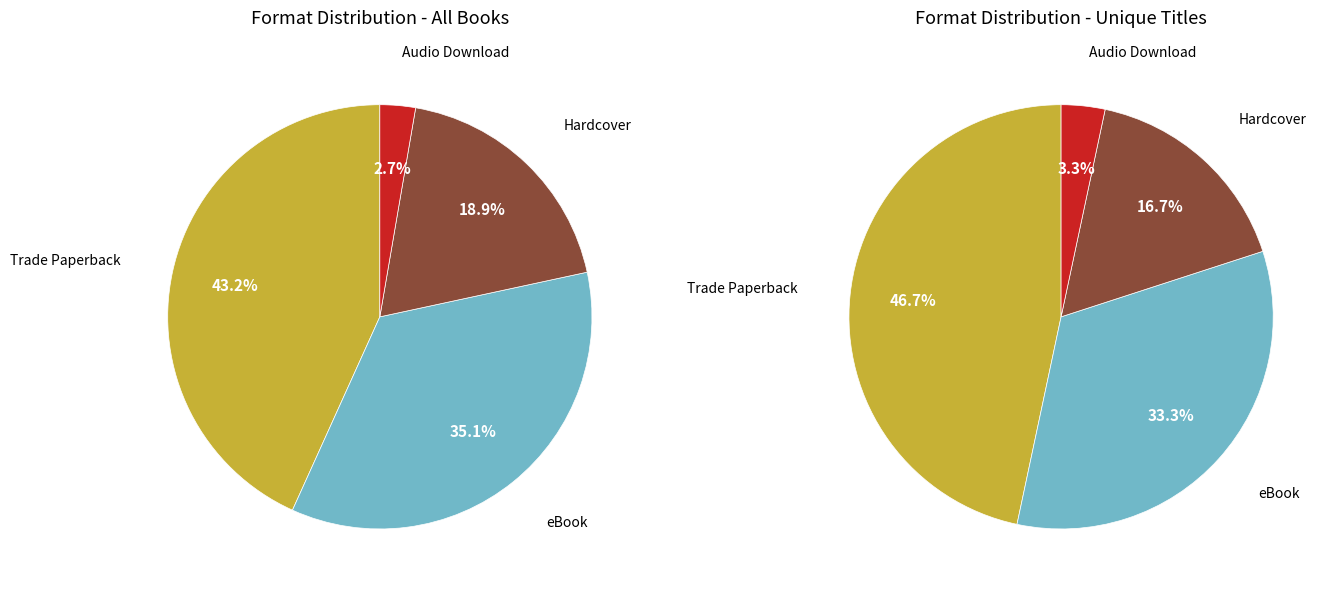

To the nearest percent, what is the average slice percentage?

25%